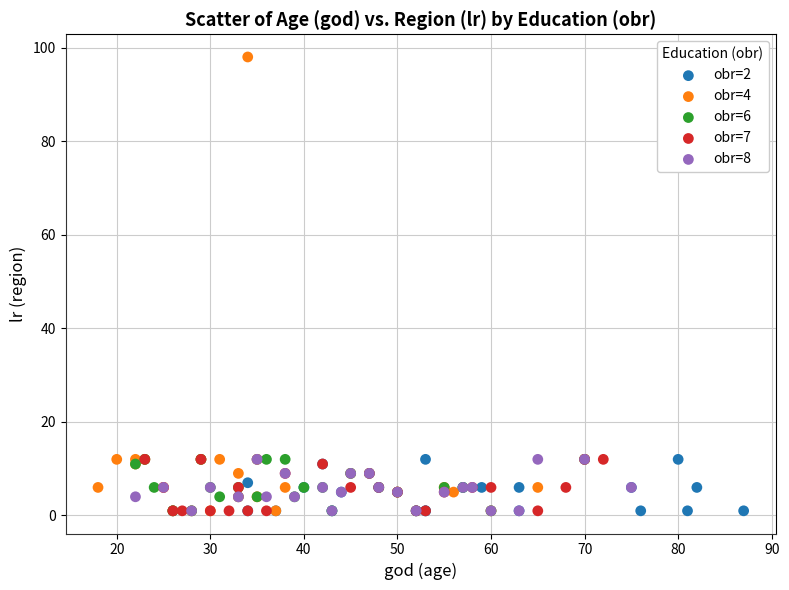

Which series contains the highest Y value?

obr=4